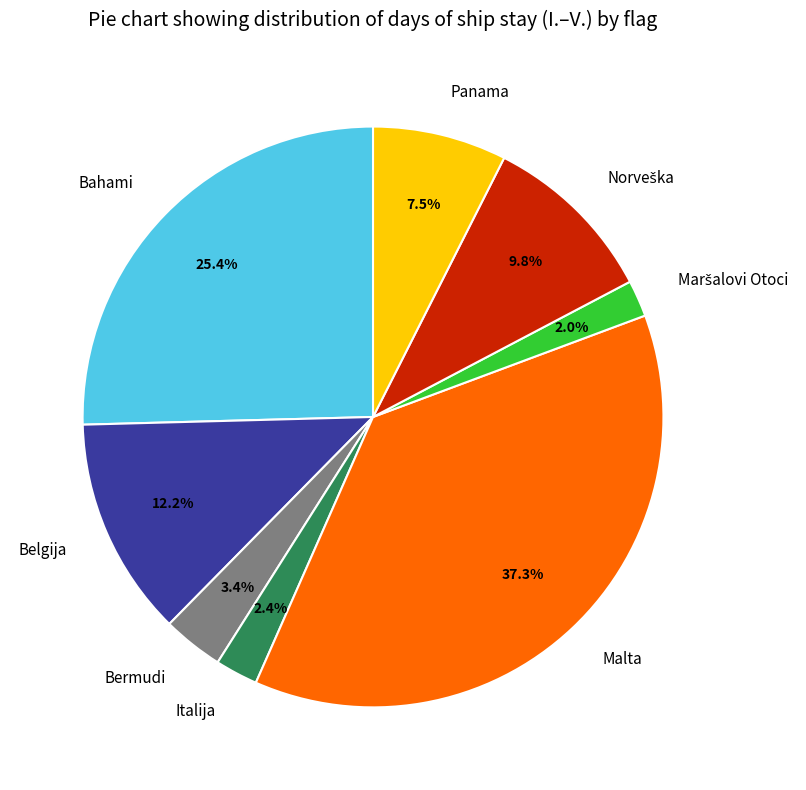

Between Belgija and Bermudi, which is larger?

Belgija